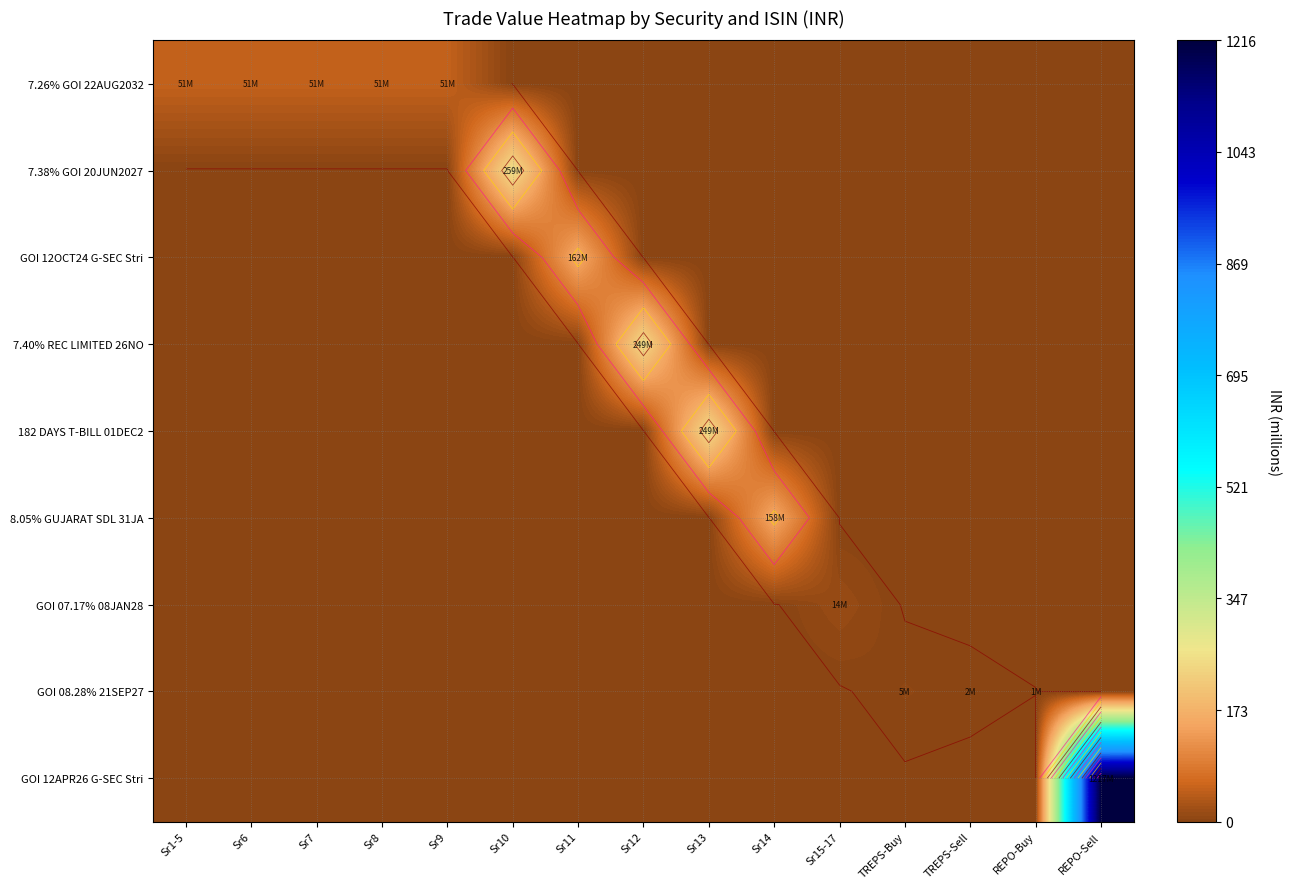

True or false: 7.26% GOI 22AUG2032 has a value of 50711916.7 at Sr9.

True